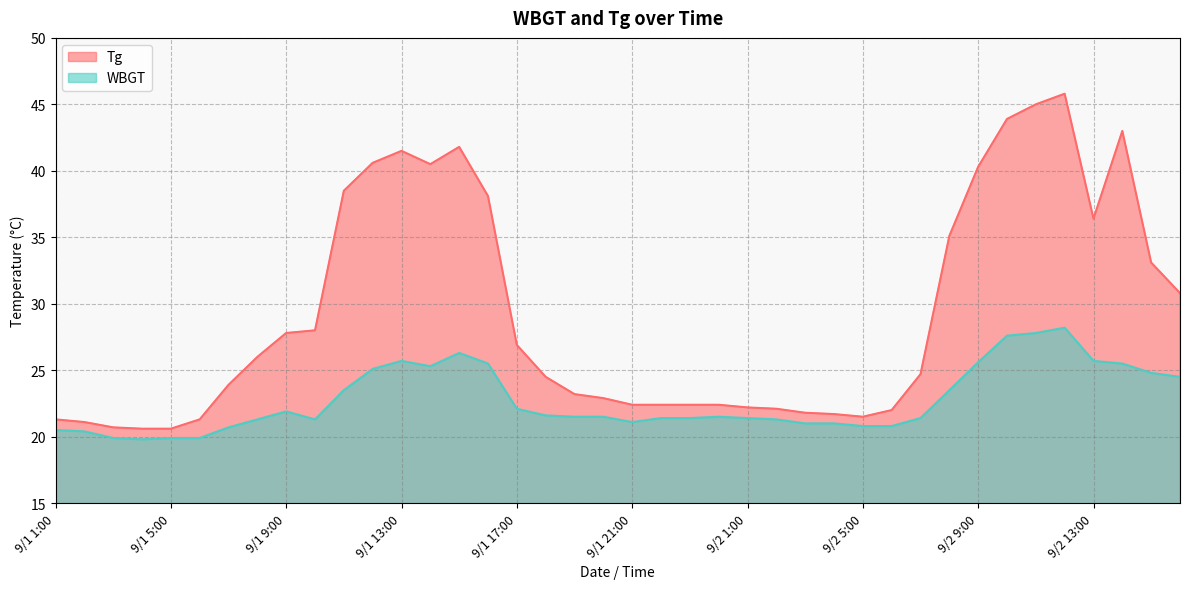

What is the value of the Tg point at the 24th from the left?

22.4